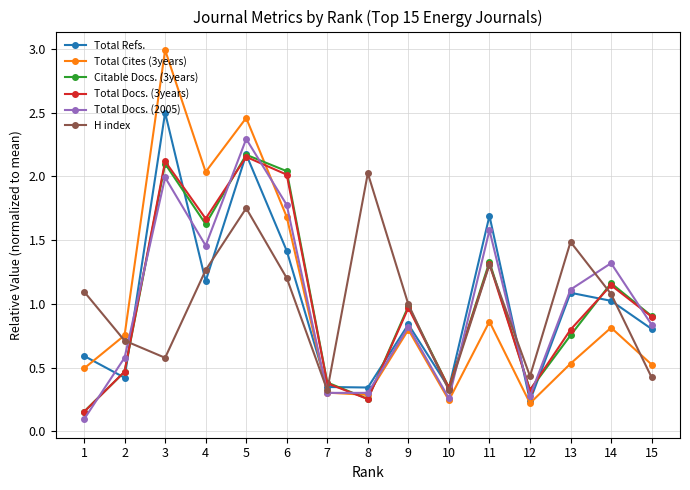

Which series has the largest range (max minus min)?

Total Cites (3years)